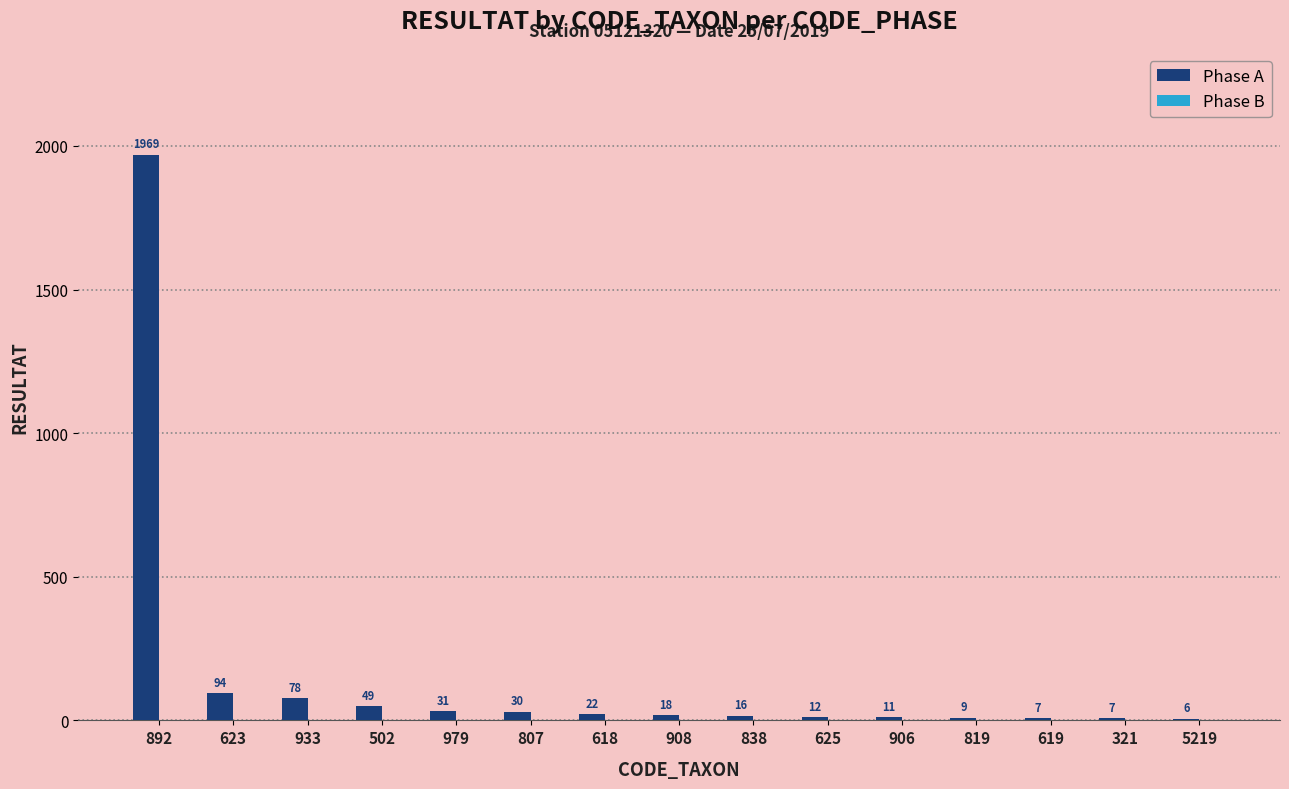

What is the sum of all values?

2359